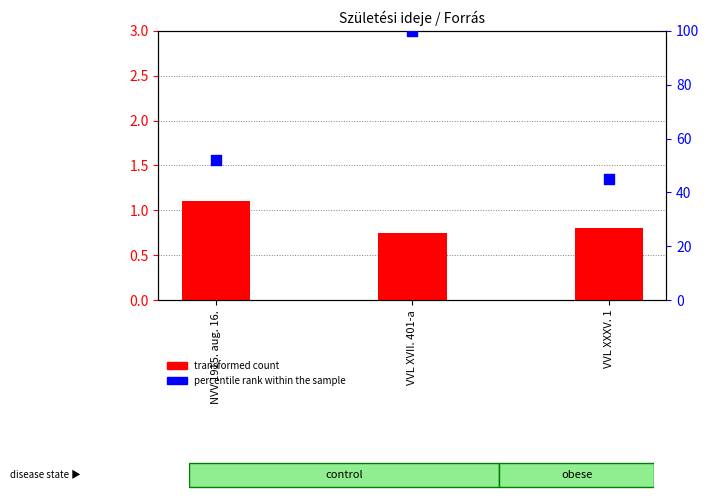

Which series contains the highest Y value?

percentile rank within the sample